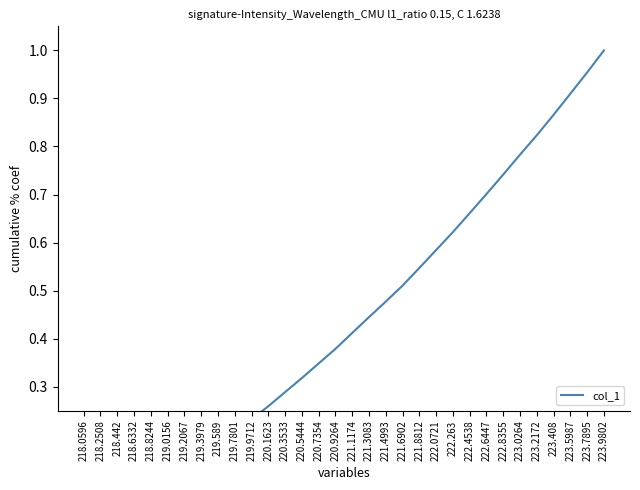

What is the difference between the maximum and minimum values?

1.0